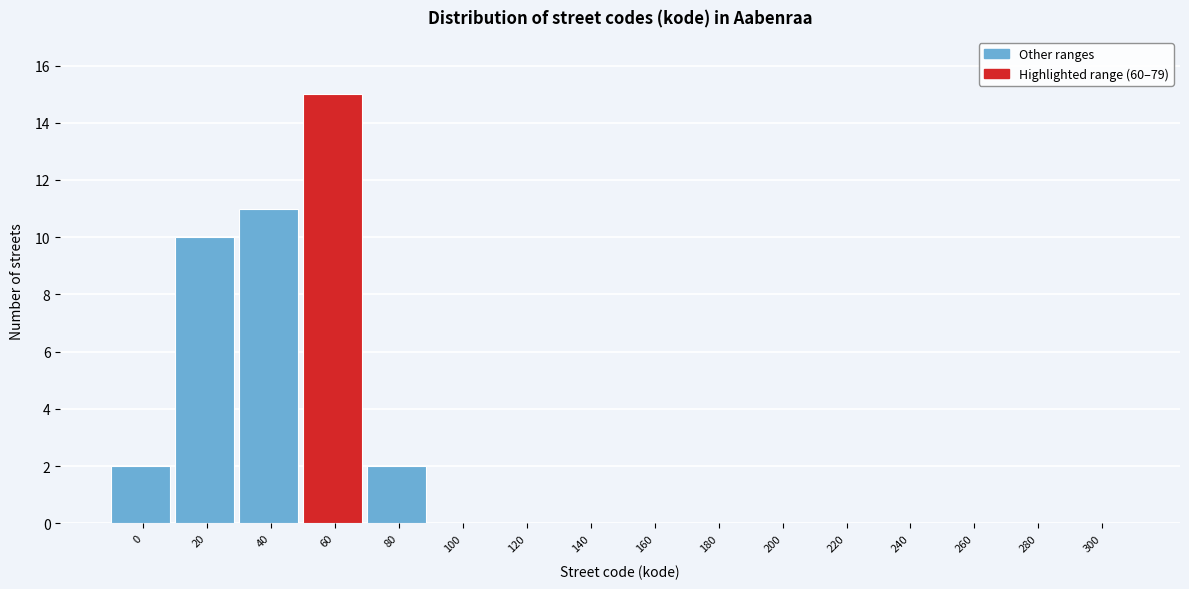

Reading left to right, what are all the values shown in this chart?

0=2	20=10	40=11	60=15	80=2	100=0	120=0	140=0	160=0	180=0	200=0	220=0	240=0	260=0	280=0	300=0